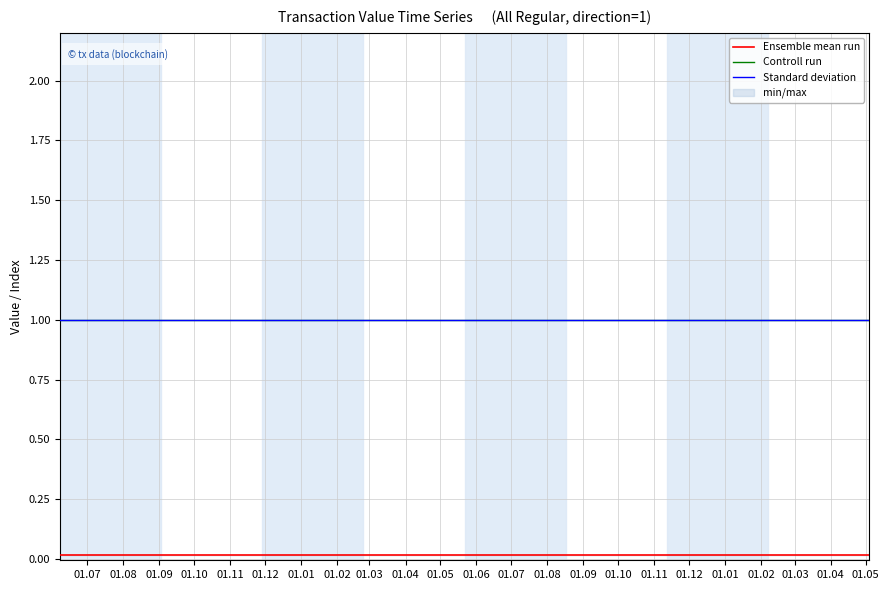

True or false: Ensemble mean run and Controll run intersect in this chart.

False